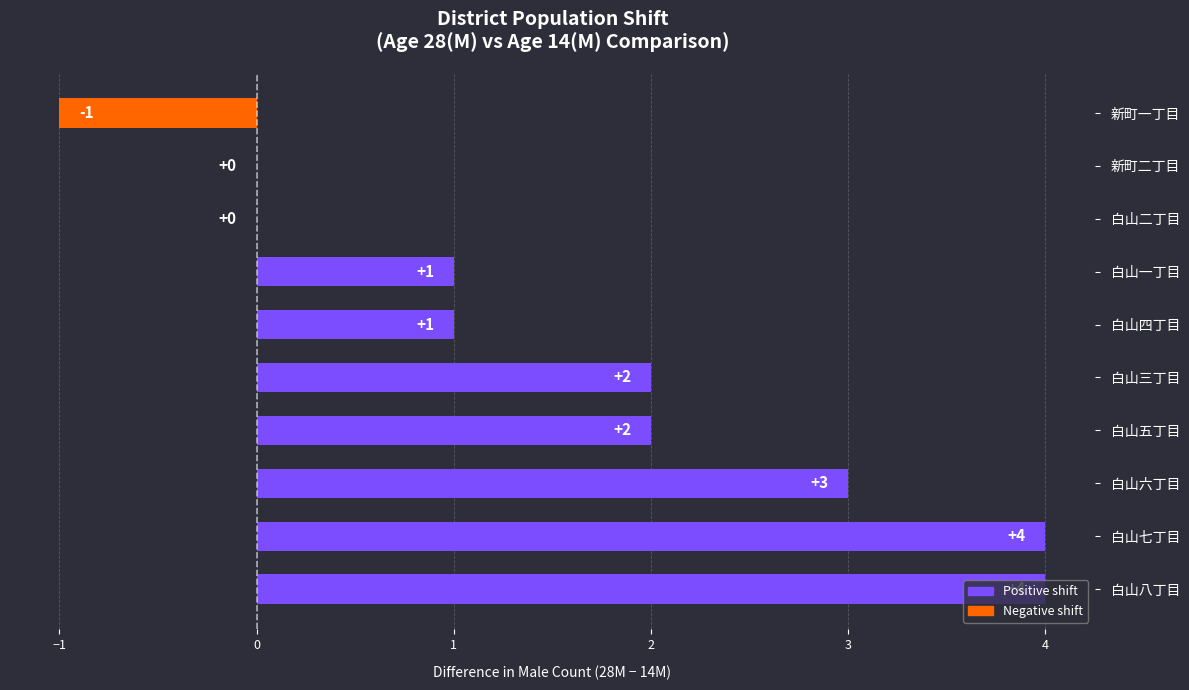

How many values are between 0 and 3?

7